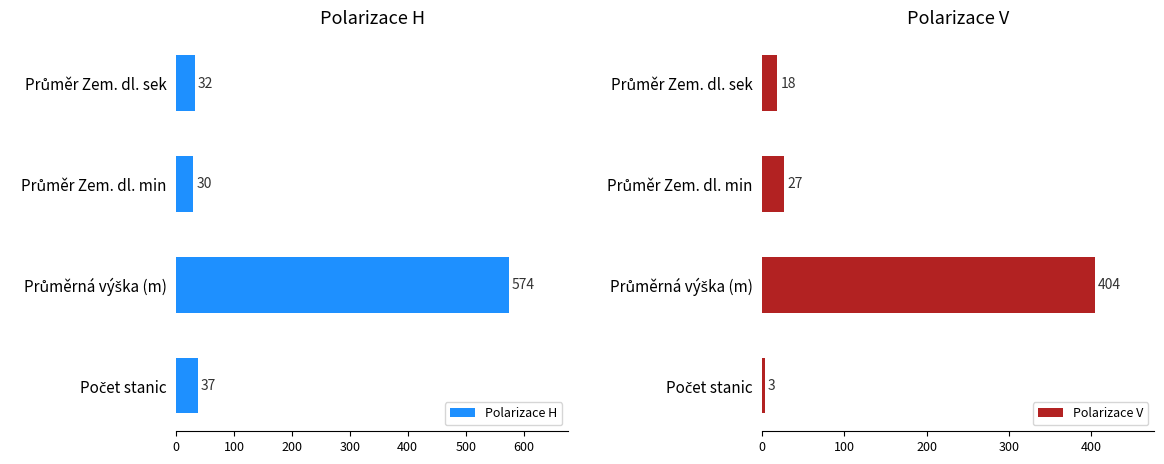

List the series in order of their overall mean, highest first.

Polarizace H, Polarizace V